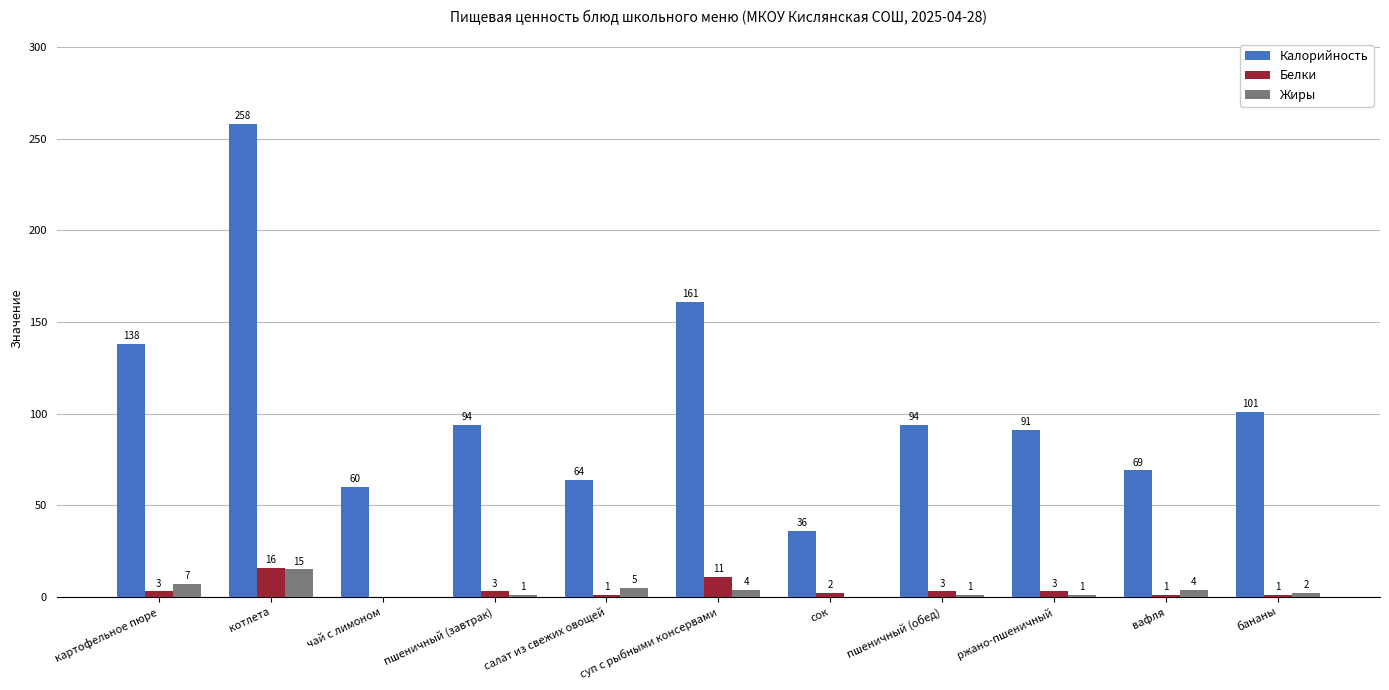

Which series has the largest range (max minus min)?

Калорийность